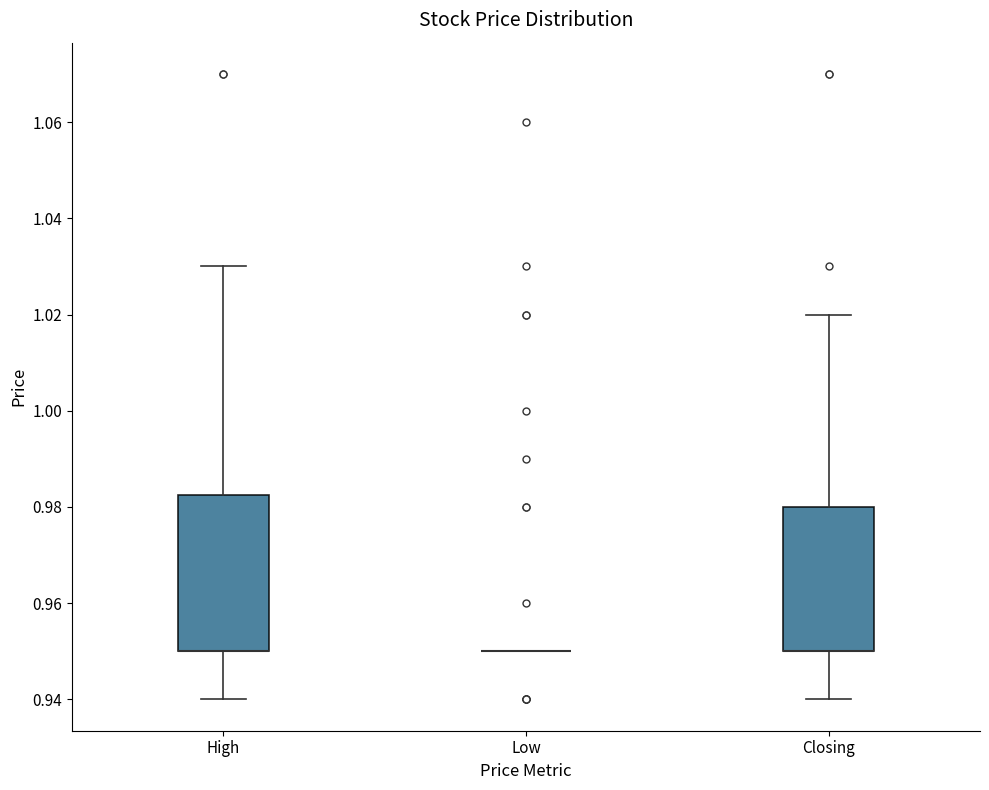

Reading left to right, read every box against the y-axis: the position of its median line, the range the box covers, and the ends of its whiskers. The values are not printed on the chart, so give them approximately, as read against the axis.

High: median 0.950 (drawn on the box's lower edge), box 0.950 to 0.982, whiskers 0.940 to 1.030
Low: box collapsed to a line at 0.950, whiskers 0.950 to 0.950
Closing: median 0.950 (drawn on the box's lower edge), box 0.950 to 0.980, whiskers 0.940 to 1.020